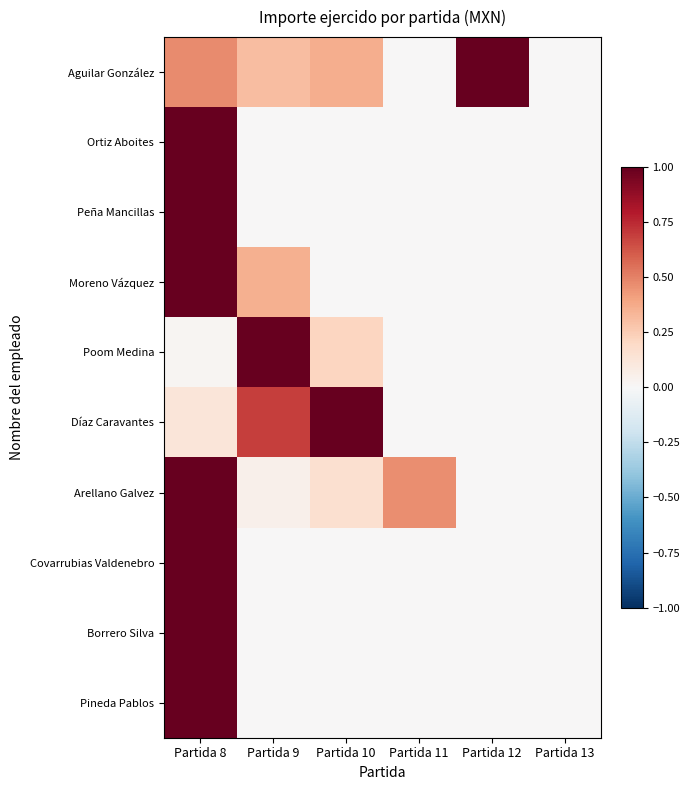

Which series has the widest spread of values?

Aguilar González